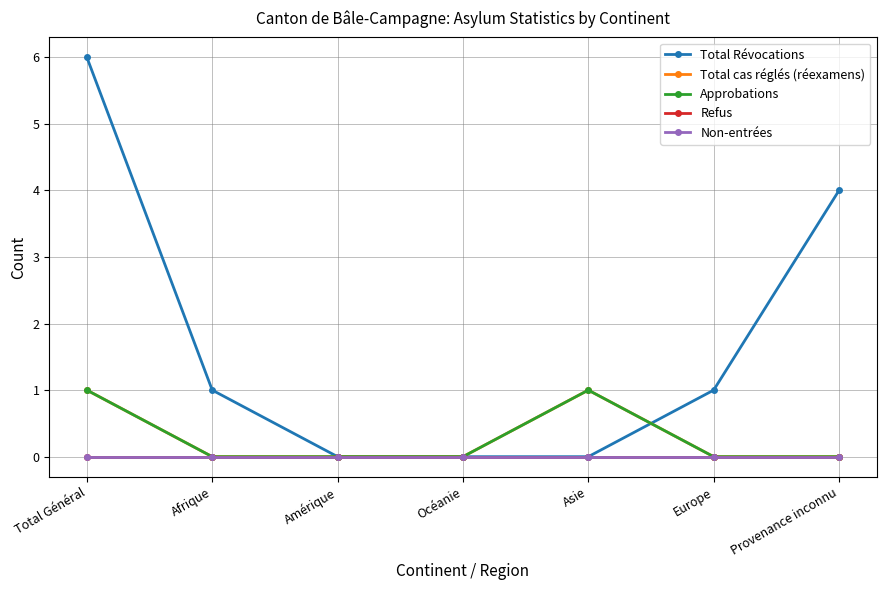

Is this an area chart (filled region under the line)?

No